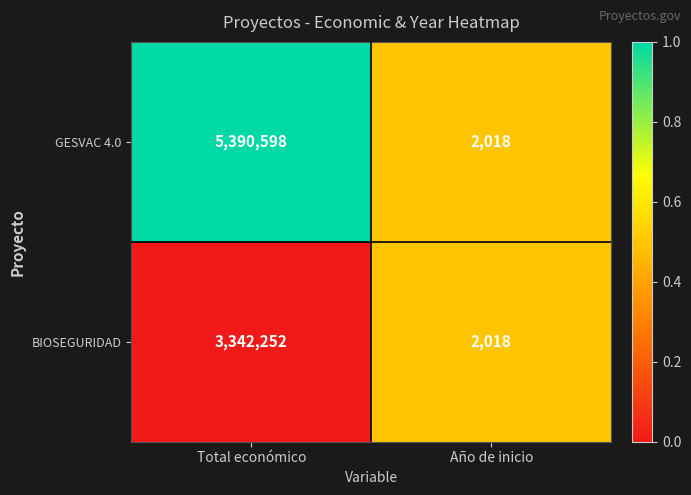

What value does the GESVAC 4.0 series have at Año de inicio, to the nearest 10?

2020